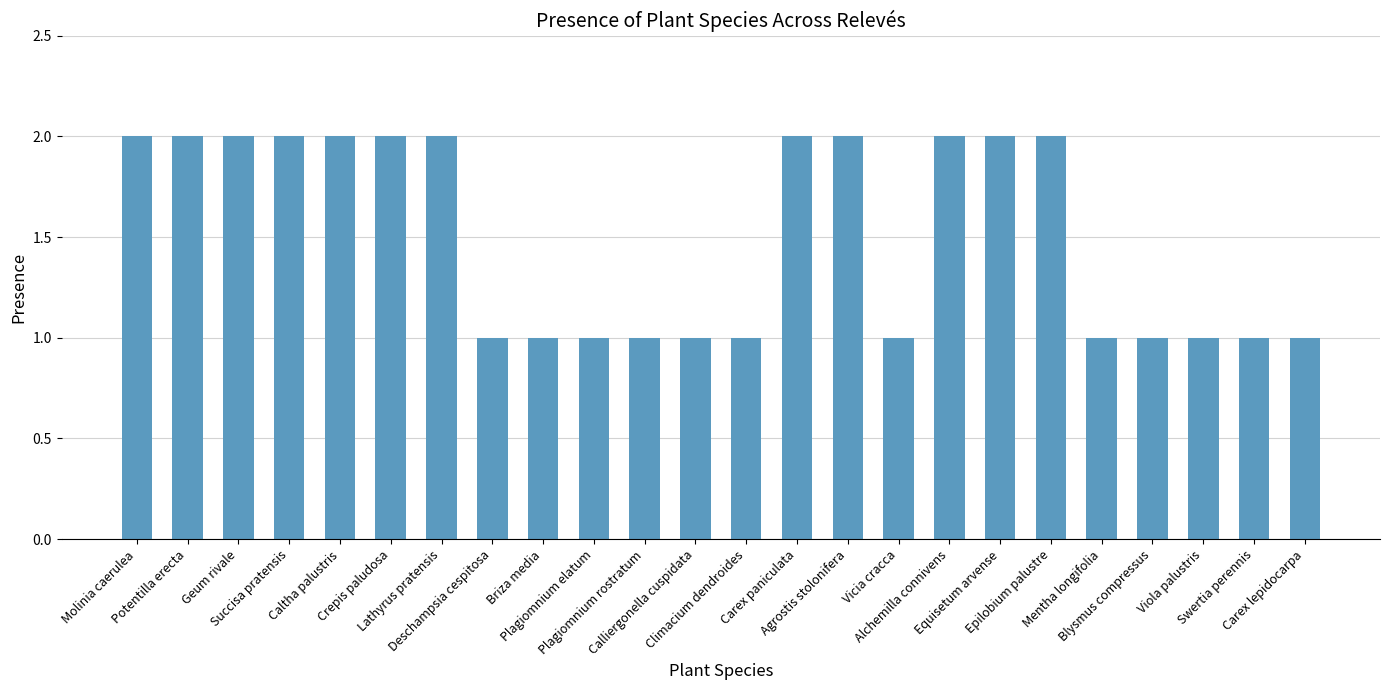

What is the value of the 7th bar from the left?

2